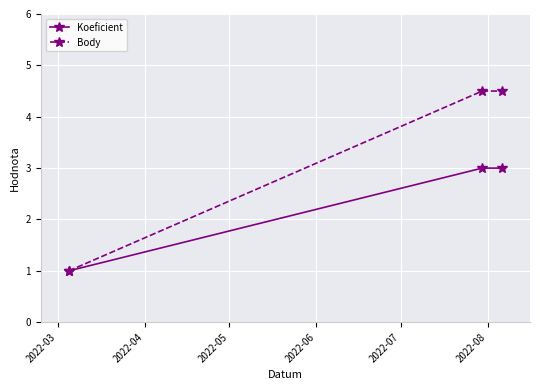

Which series has the largest total across all categories?

Body